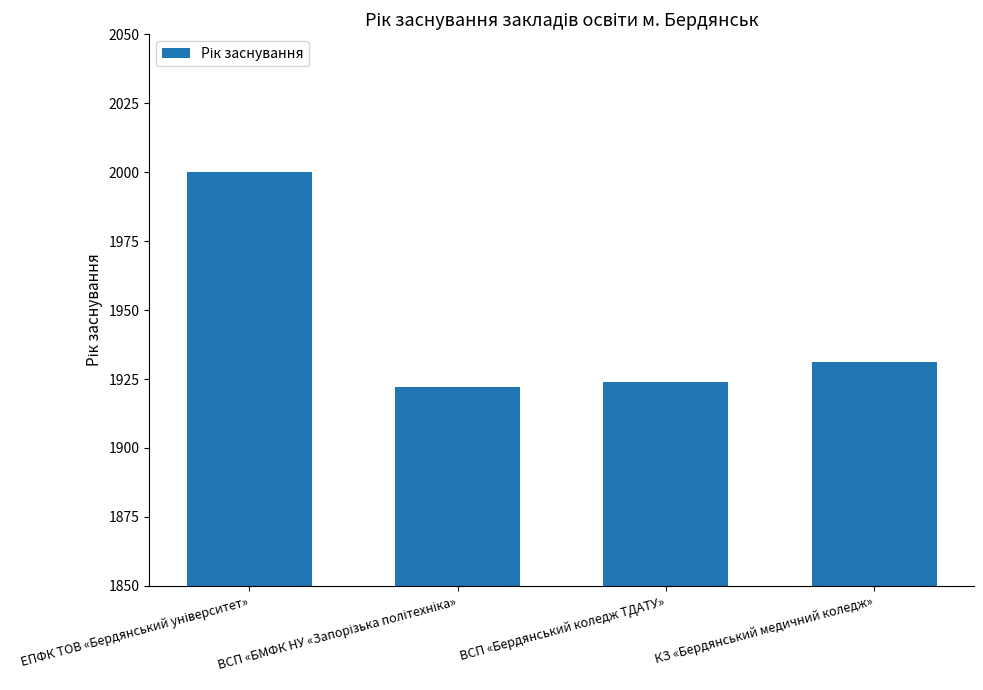

Approximately how many times larger is the value at ВСП «Бердянський коледж ТДАТУ» compared to КЗ «Бердянський медичний коледж»?

1.0